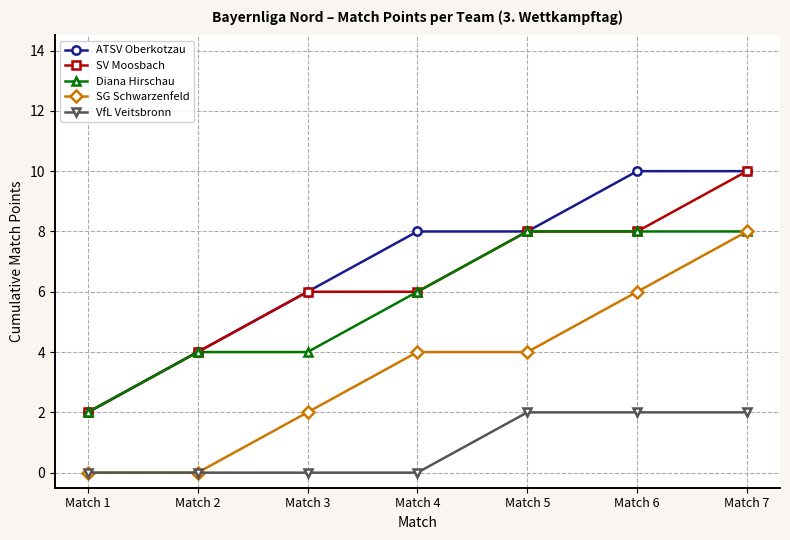

What is the average value of the SG Schwarzenfeld series?

3